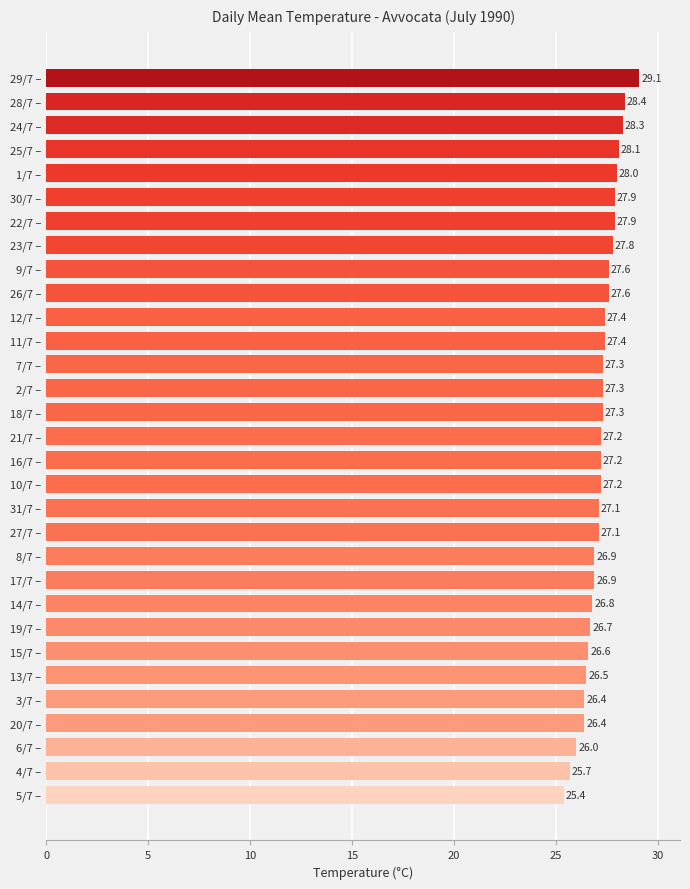

Reading bottom to top, transcribe all the data shown in this chart.

5/7 –=25.4	4/7 –=25.7	6/7 –=26.0	20/7 –=26.4	3/7 –=26.4	13/7 –=26.5	15/7 –=26.6	19/7 –=26.7	14/7 –=26.8	17/7 –=26.9	8/7 –=26.9	27/7 –=27.1	31/7 –=27.1	10/7 –=27.2	16/7 –=27.2	21/7 –=27.2	18/7 –=27.3	2/7 –=27.3	7/7 –=27.3	11/7 –=27.4	12/7 –=27.4	26/7 –=27.6	9/7 –=27.6	23/7 –=27.8	22/7 –=27.9	30/7 –=27.9	1/7 –=28.0	25/7 –=28.1	24/7 –=28.3	28/7 –=28.4	29/7 –=29.1